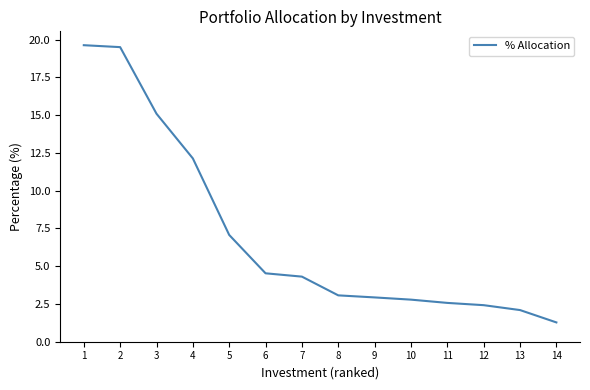

At which category does the chart reach its minimum across all series?

14